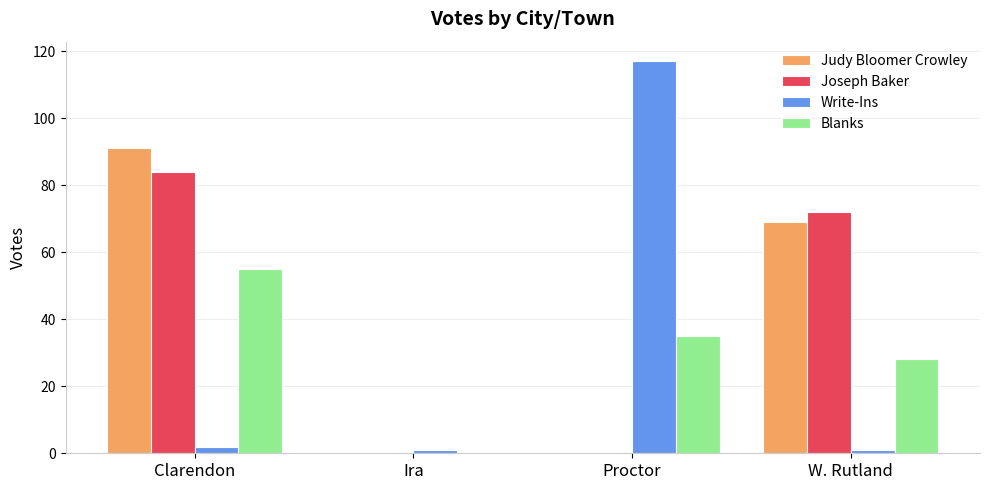

Read the Judy Bloomer Crowley value at Clarendon, to the nearest 5.

90